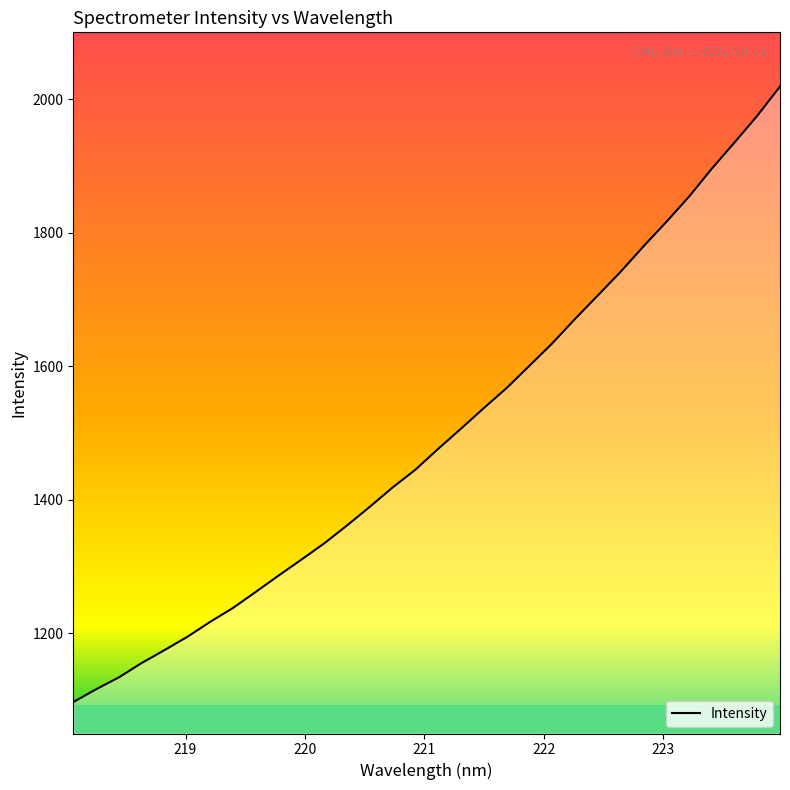

How many lines are shown in the chart?

1